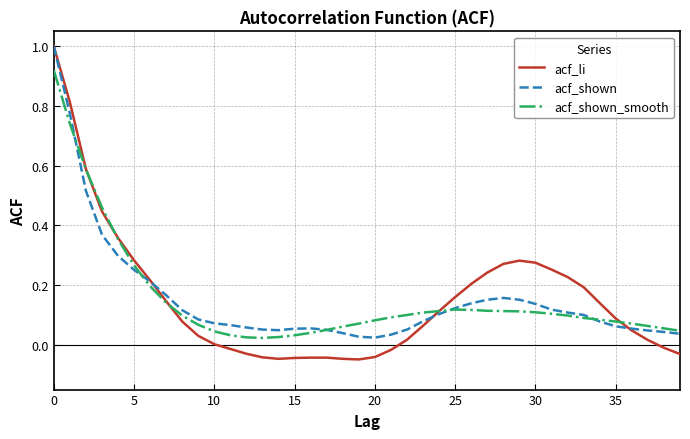

What is the maximum value for acf_shown?

1.0